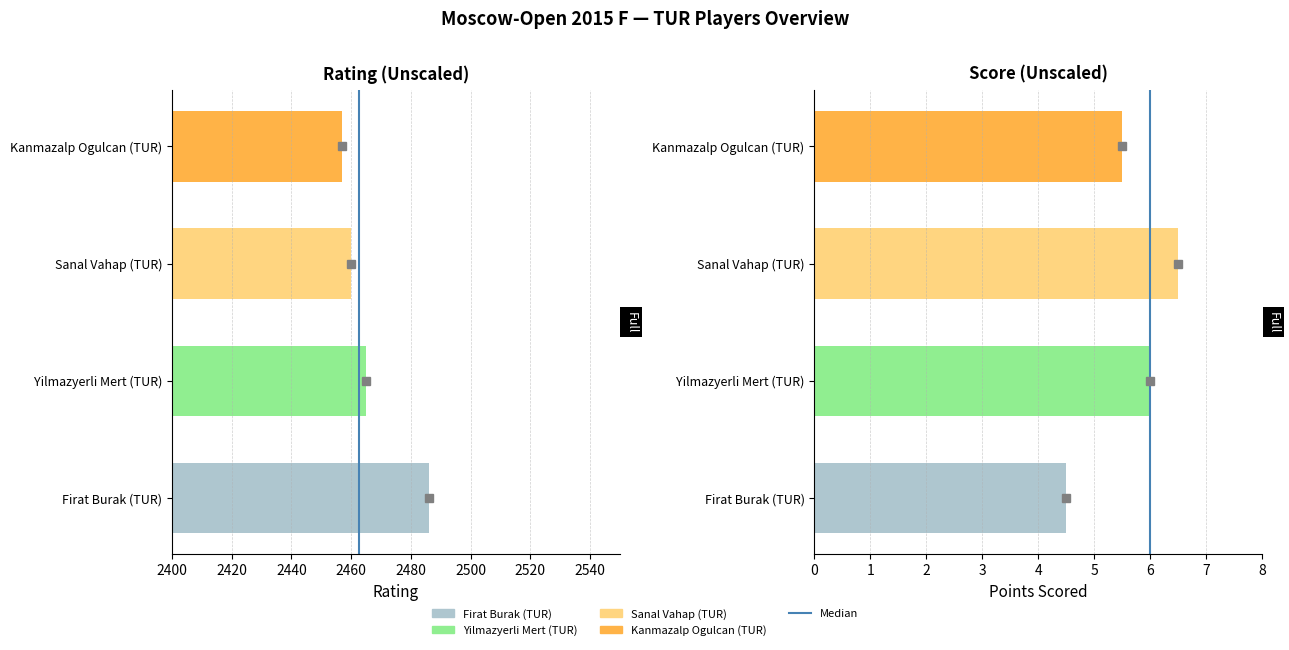

Does the chart contain stacked bars?

No